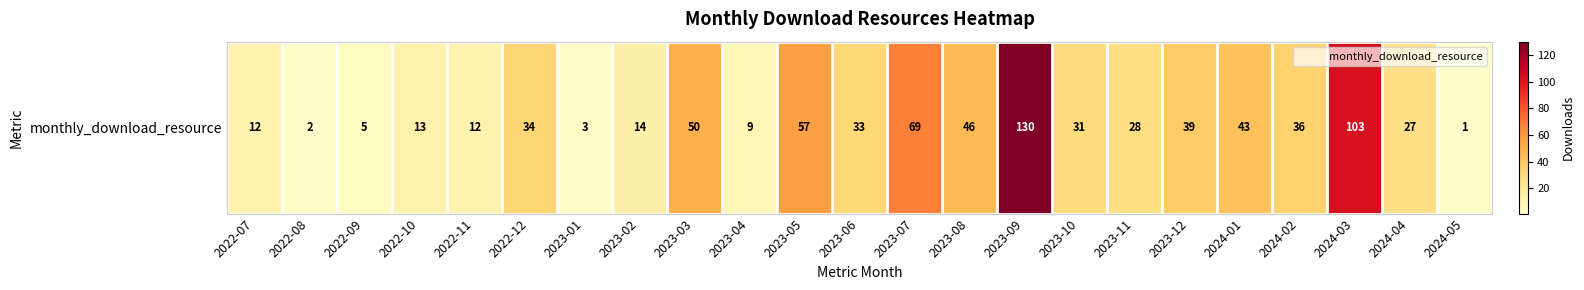

Which category has the highest value across all series?

2023-09